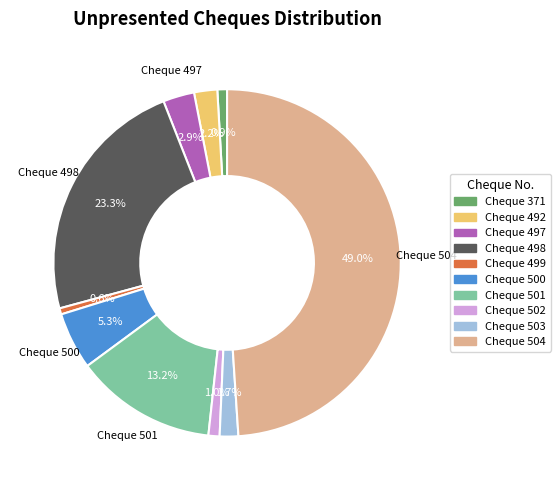

Which category has the biggest portion of the pie?

Cheque 504